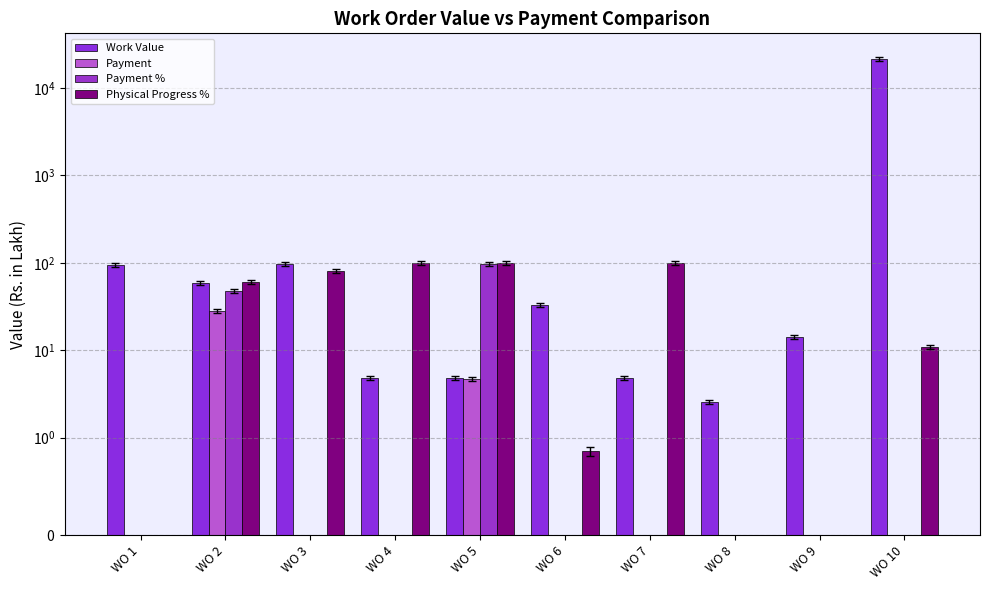

At which category is the sum across all series the highest?

WO 10